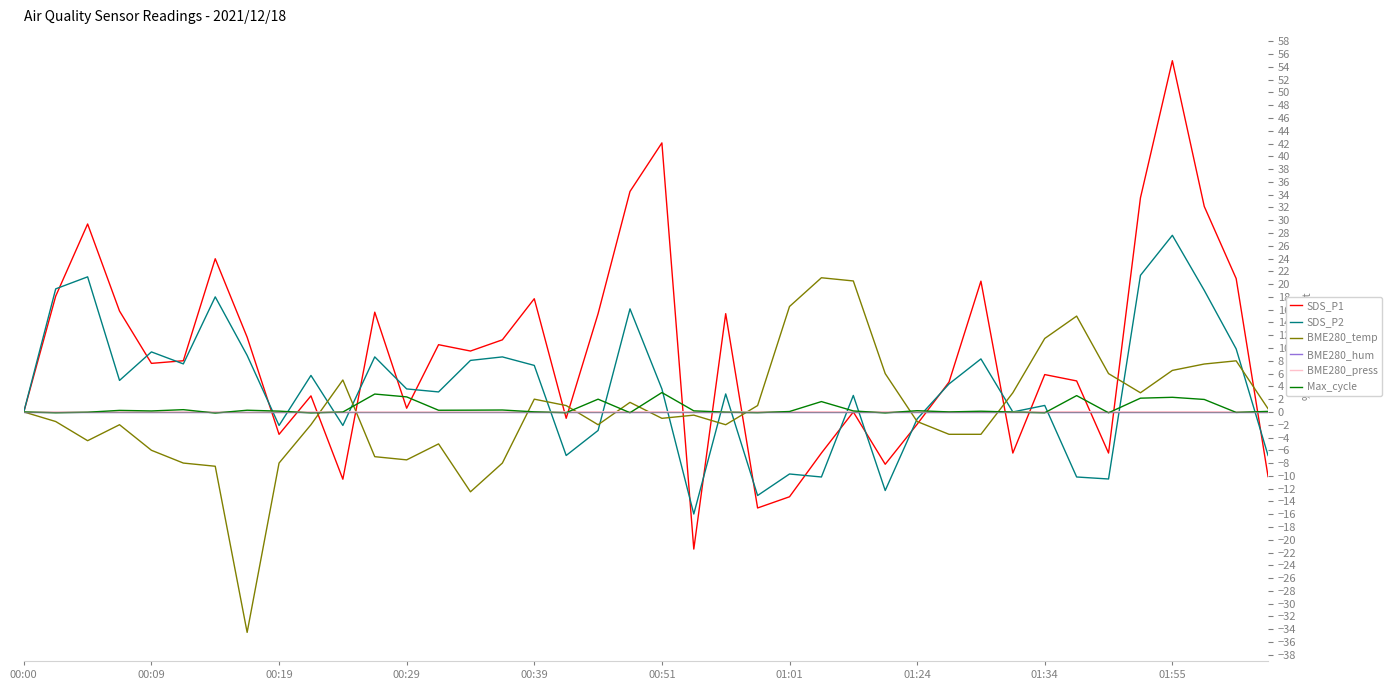

What is the minimum value shown in the chart?

-34.5